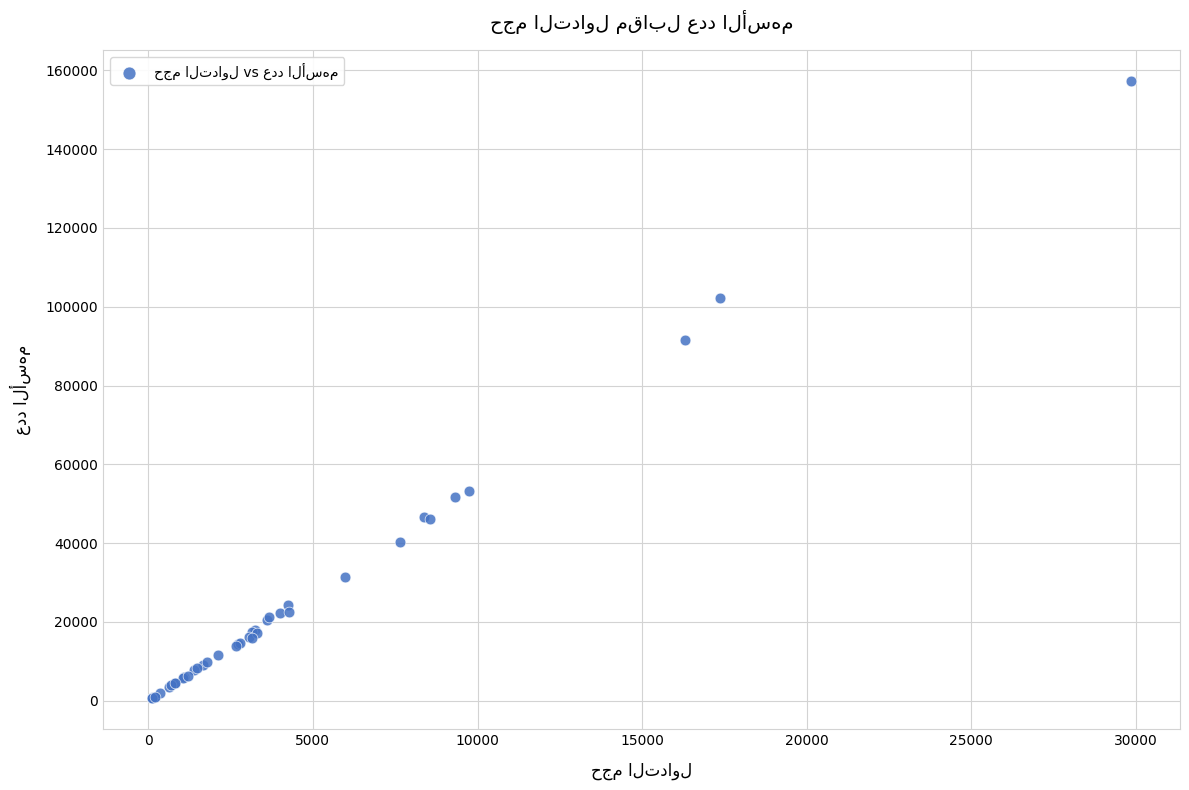

What Y value in the scatter plot is closest to 78979?

91601